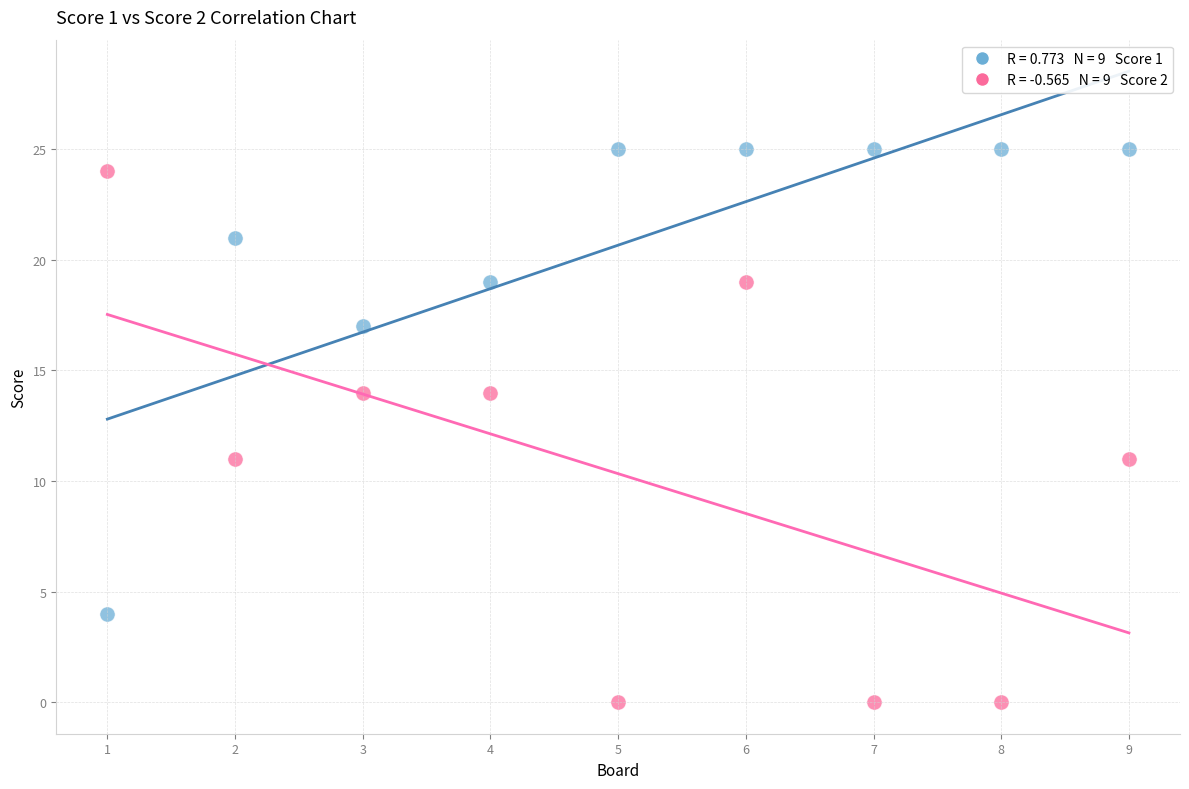

Across all data points, what is the range of X values (max minus min)?

8